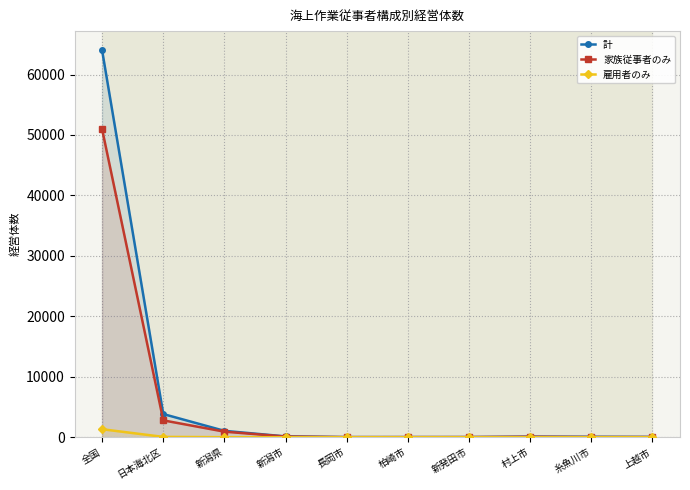

What is the label of the 9th point from the left?

糸魚川市